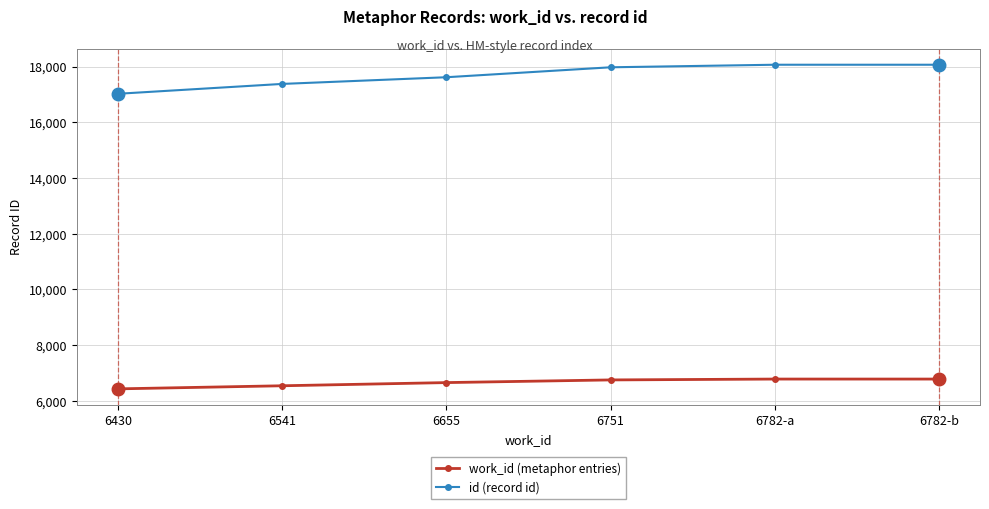

What is the difference between the second highest and minimum values in the id (record id) series?

1043